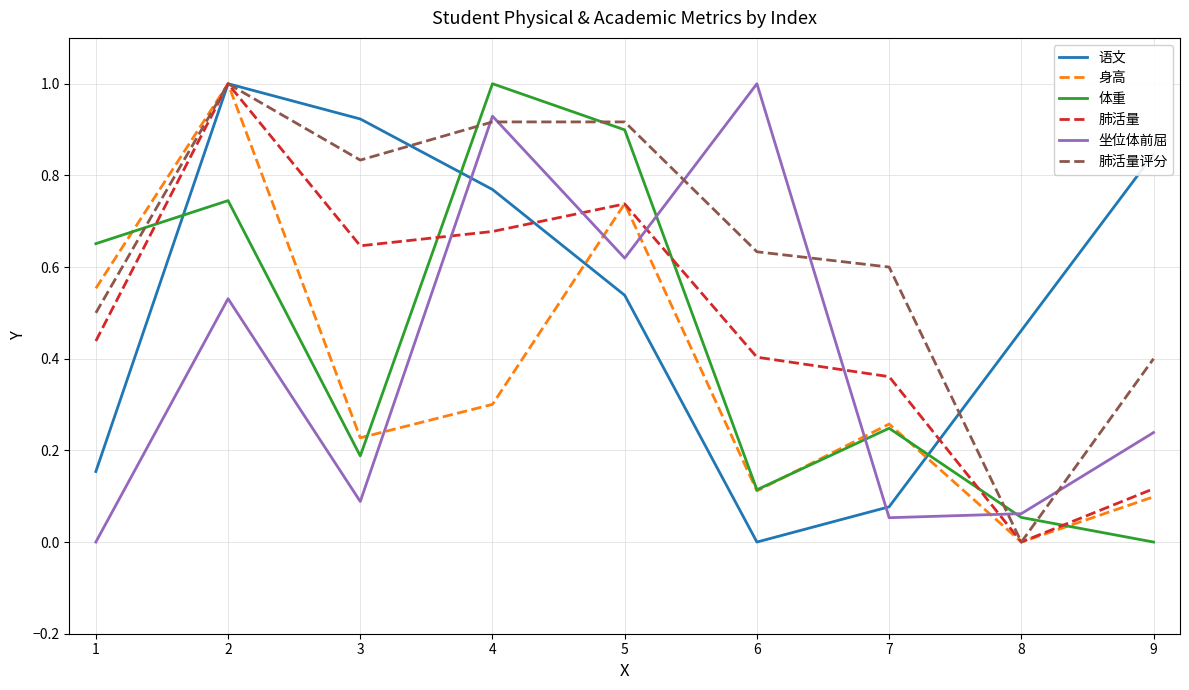

Rank the categories by 肺活量 value from highest to lowest.

2, 5, 4, 3, 1, 6, 7, 9, 8